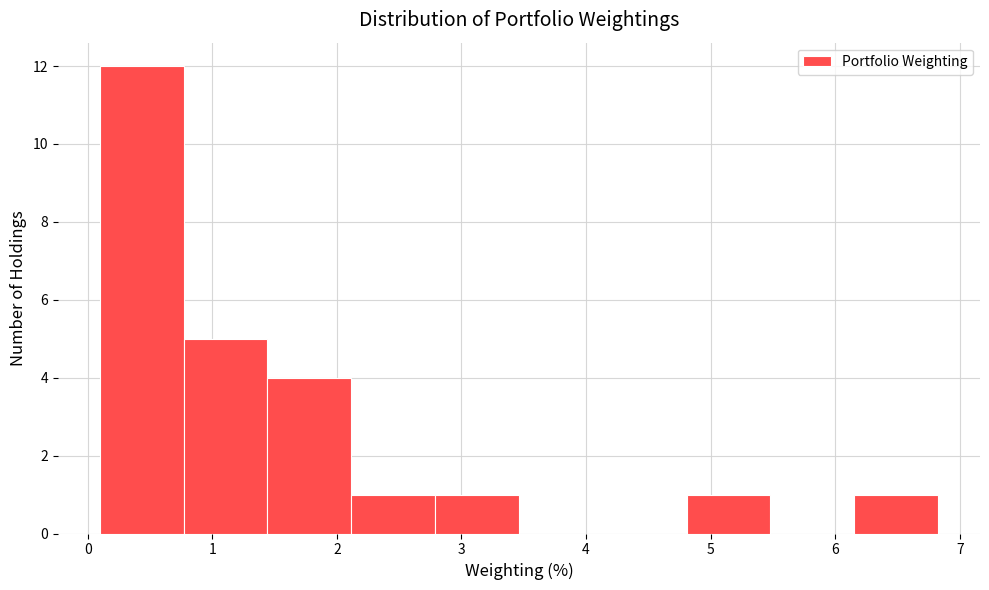

Reading left to right, list every bar in this chart as the range it spans on the x-axis followed by its height. Neither the bar edges nor the heights are printed on the chart, so give them approximately, as read against the axes.

0.1 to 0.8: 12
0.8 to 1.4: 5
1.4 to 2.1: 4
2.1 to 2.8: 1
2.8 to 3.5: 1
3.5 to 4.1: 0
4.1 to 4.8: 0
4.8 to 5.5: 1
5.5 to 6.2: 0
6.2 to 6.8: 1